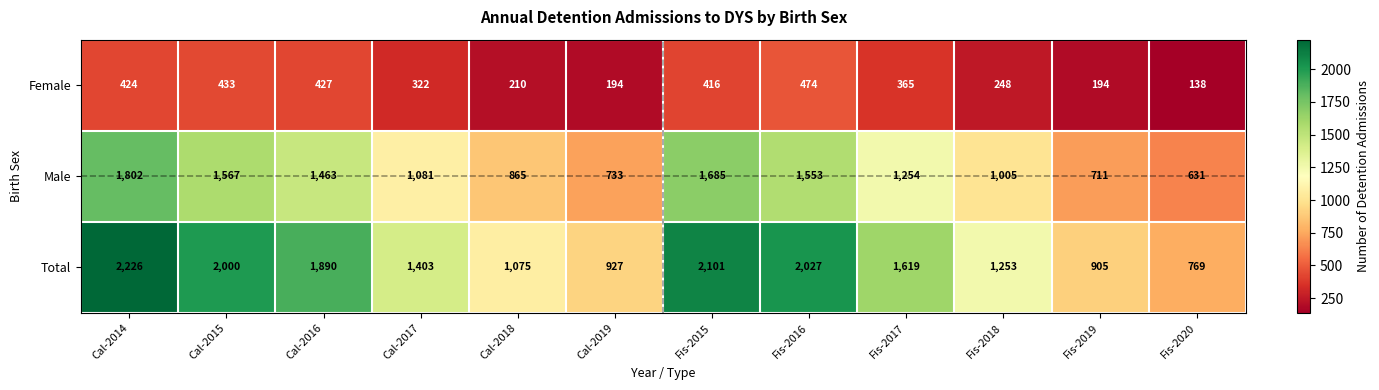

Which series has the largest total across all categories?

Total